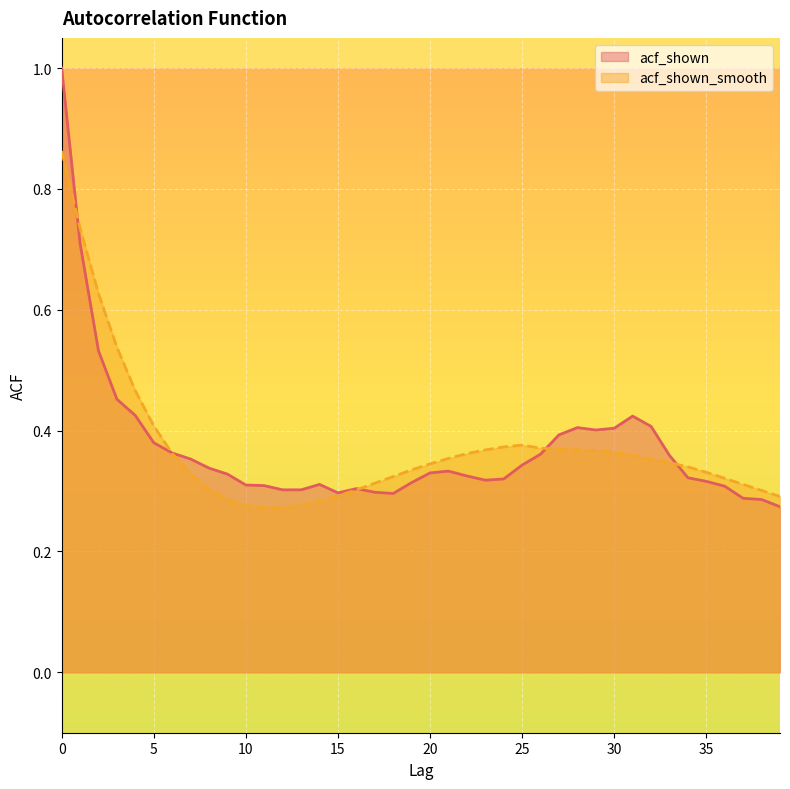

The acf_shown_smooth series shows 0.1 at 31. True or false?

False